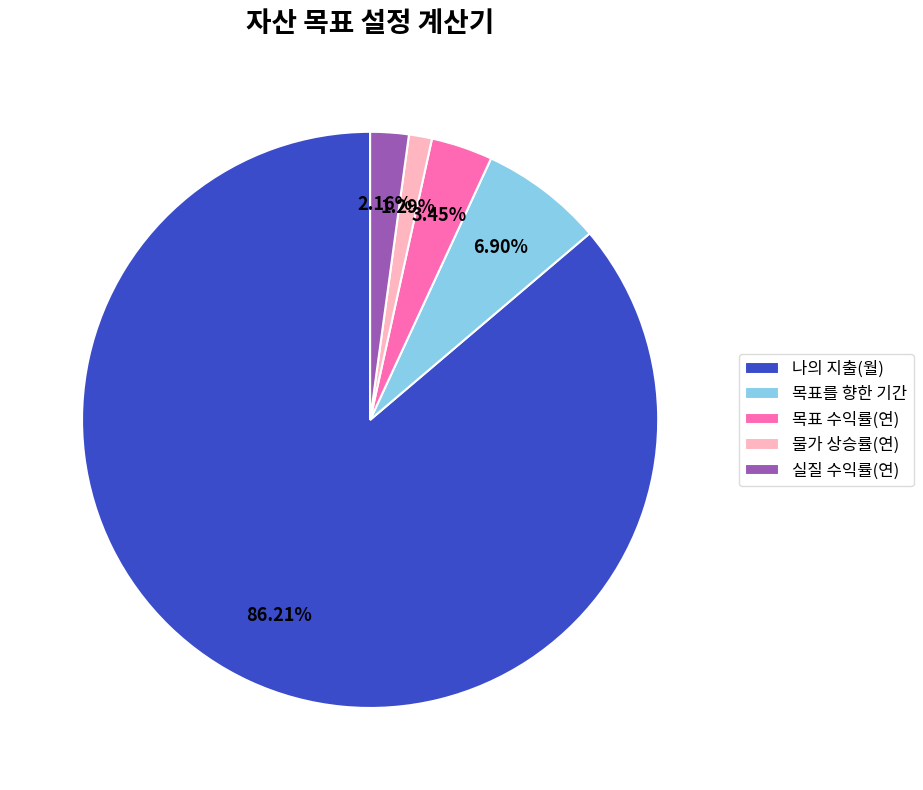

Is it true that 물가 상승률(연) is 1% of the pie?

True